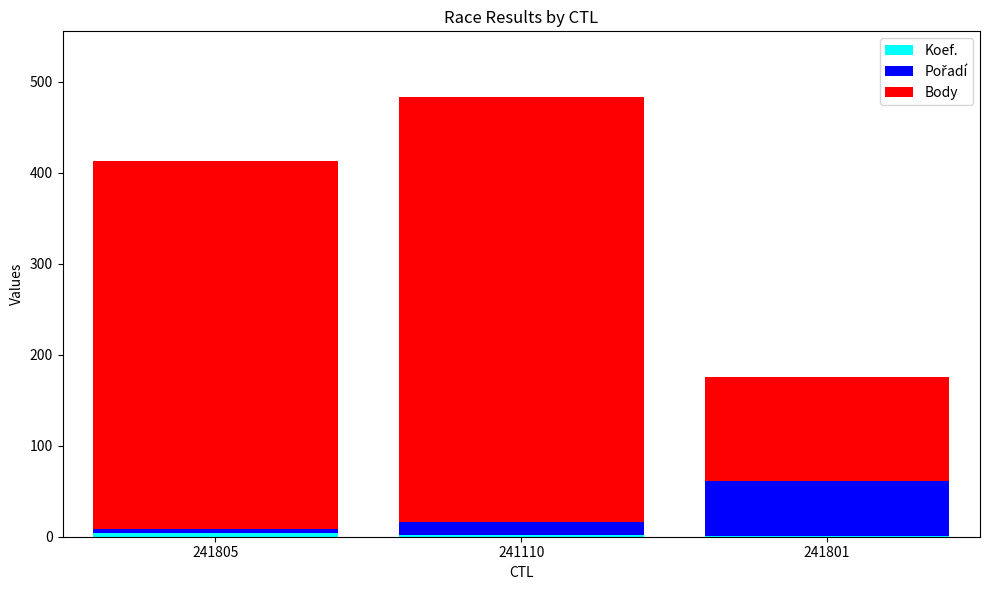

At which category is the sum across all series the highest?

241110